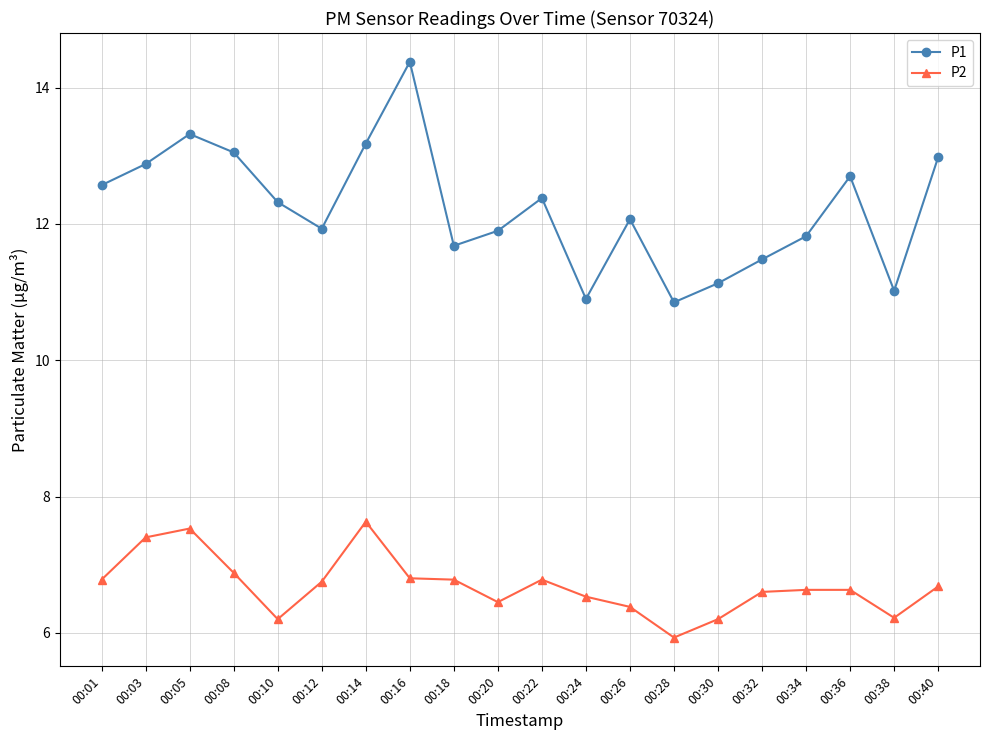

At which category is the sum across all series the highest?

00:16